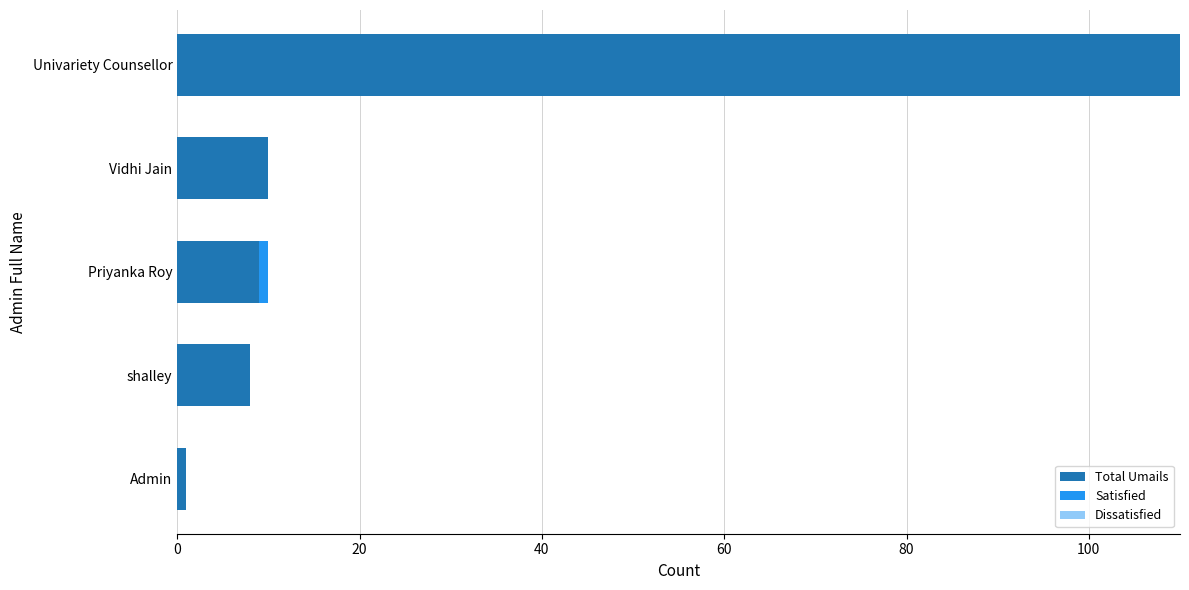

The Total Umails series shows 4 at shalley. True or false?

False